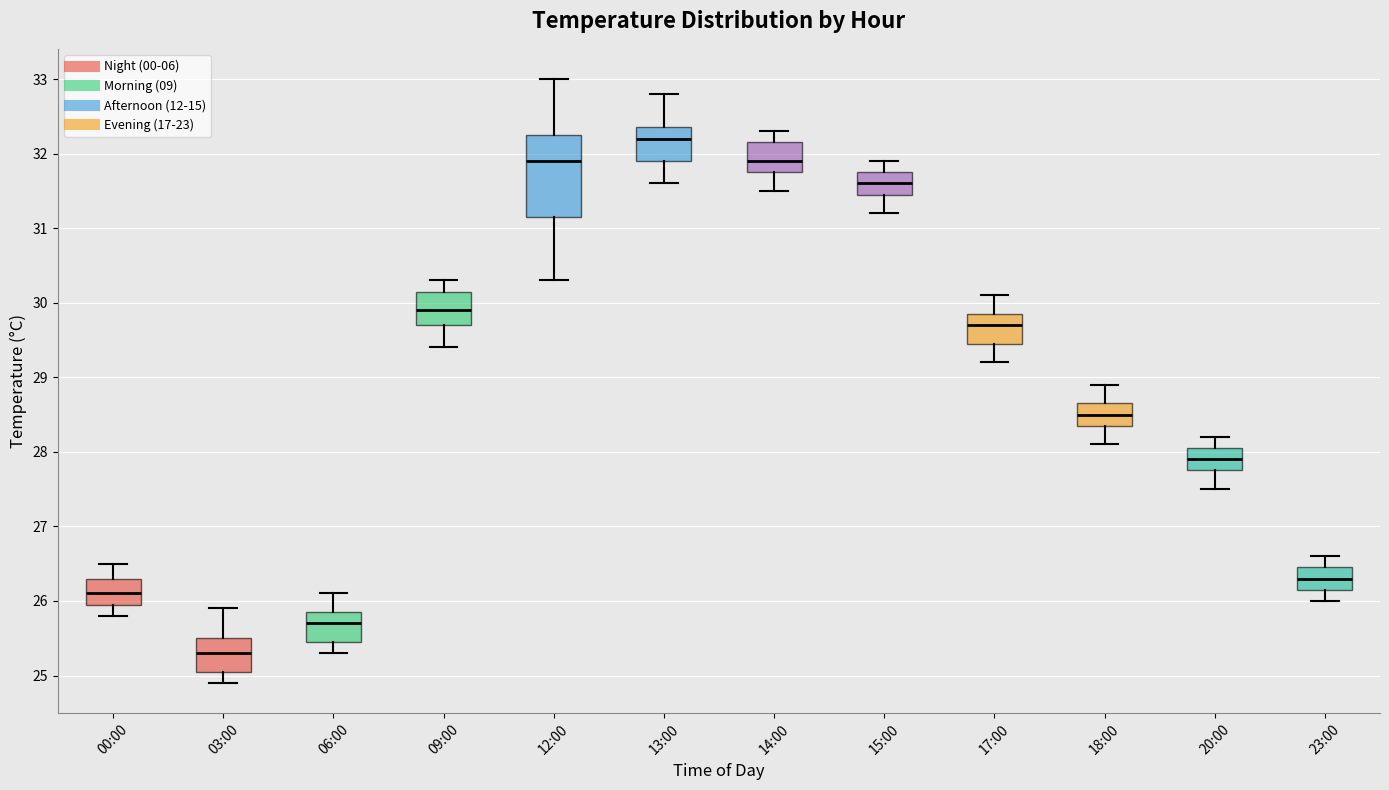

Reading left to right, read every box against the y-axis: the position of its median line, the range the box covers, and the ends of its whiskers. The values are not printed on the chart, so give them approximately, as read against the axis.

00:00: median 26.1, box 26.0 to 26.3, whiskers 25.8 to 26.5
03:00: median 25.3, box 25.1 to 25.5, whiskers 24.9 to 25.9
06:00: median 25.7, box 25.5 to 25.9, whiskers 25.3 to 26.1
09:00: median 29.9, box 29.7 to 30.2, whiskers 29.4 to 30.3
12:00: median 31.9, box 31.2 to 32.3, whiskers 30.3 to 33.0
13:00: median 32.2, box 31.9 to 32.4, whiskers 31.6 to 32.8
14:00: median 31.9, box 31.8 to 32.2, whiskers 31.5 to 32.3
15:00: median 31.6, box 31.5 to 31.8, whiskers 31.2 to 31.9
17:00: median 29.7, box 29.5 to 29.9, whiskers 29.2 to 30.1
18:00: median 28.5, box 28.4 to 28.7, whiskers 28.1 to 28.9
20:00: median 27.9, box 27.8 to 28.1, whiskers 27.5 to 28.2
23:00: median 26.3, box 26.2 to 26.5, whiskers 26.0 to 26.6